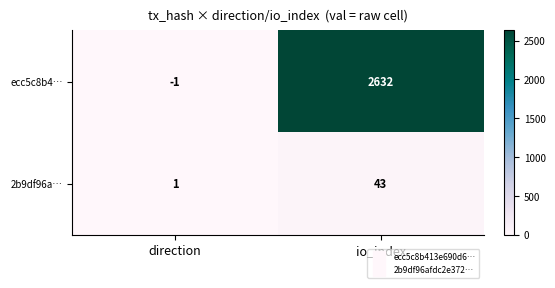

What is the difference between the highest and lowest values at direction?

2